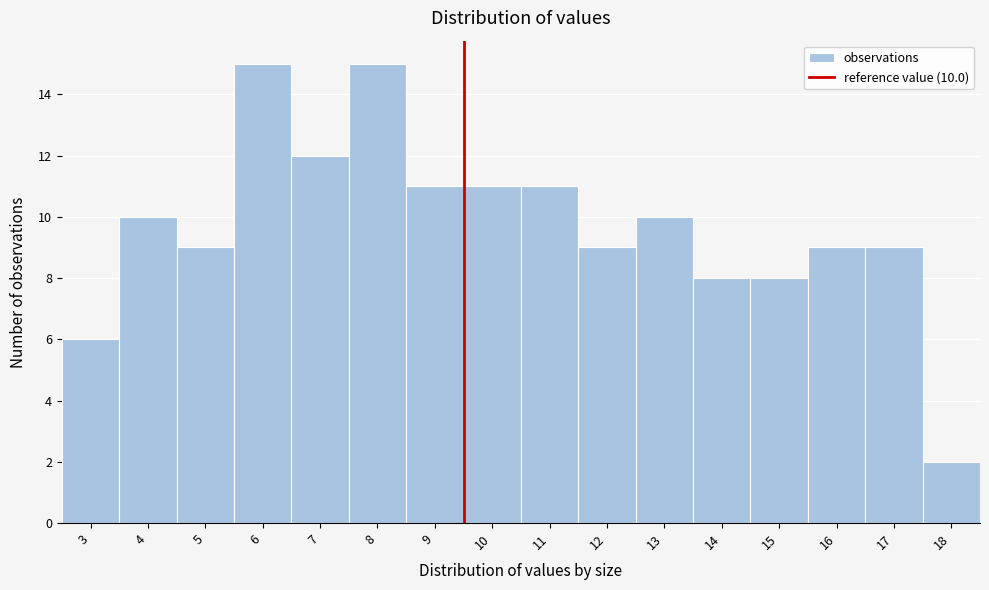

Reading left to right, transcribe all the data shown in this chart.

3=6	4=10	5=9	6=15	7=12	8=15	9=11	10=11	11=11	12=9	13=10	14=8	15=8	16=9	17=9	18=2